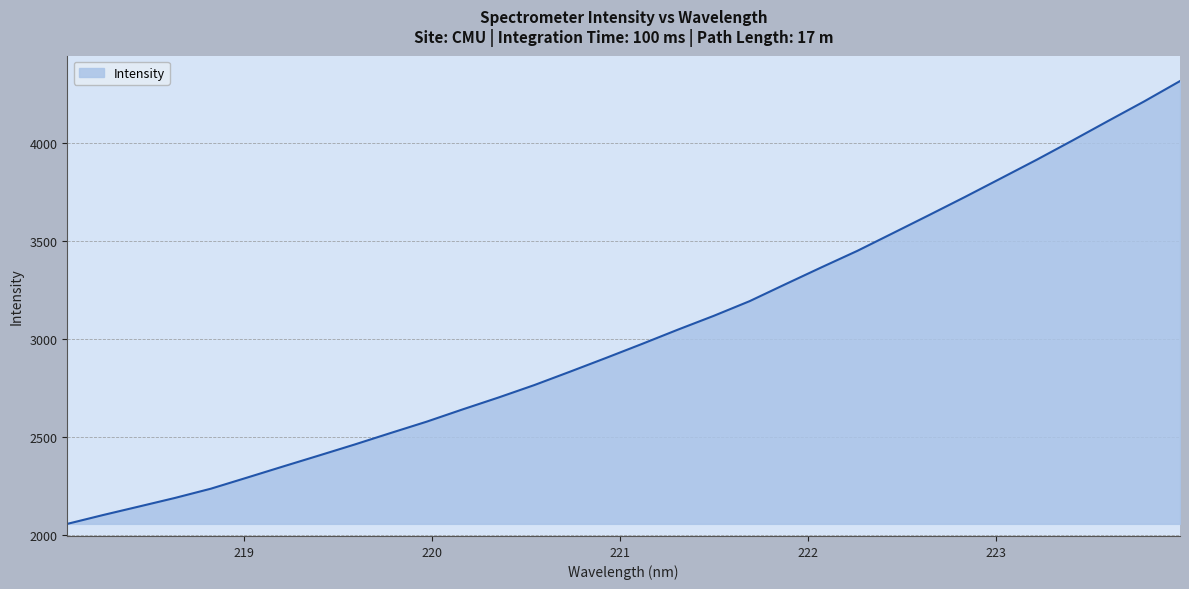

What is the smallest value displayed?

2056.1